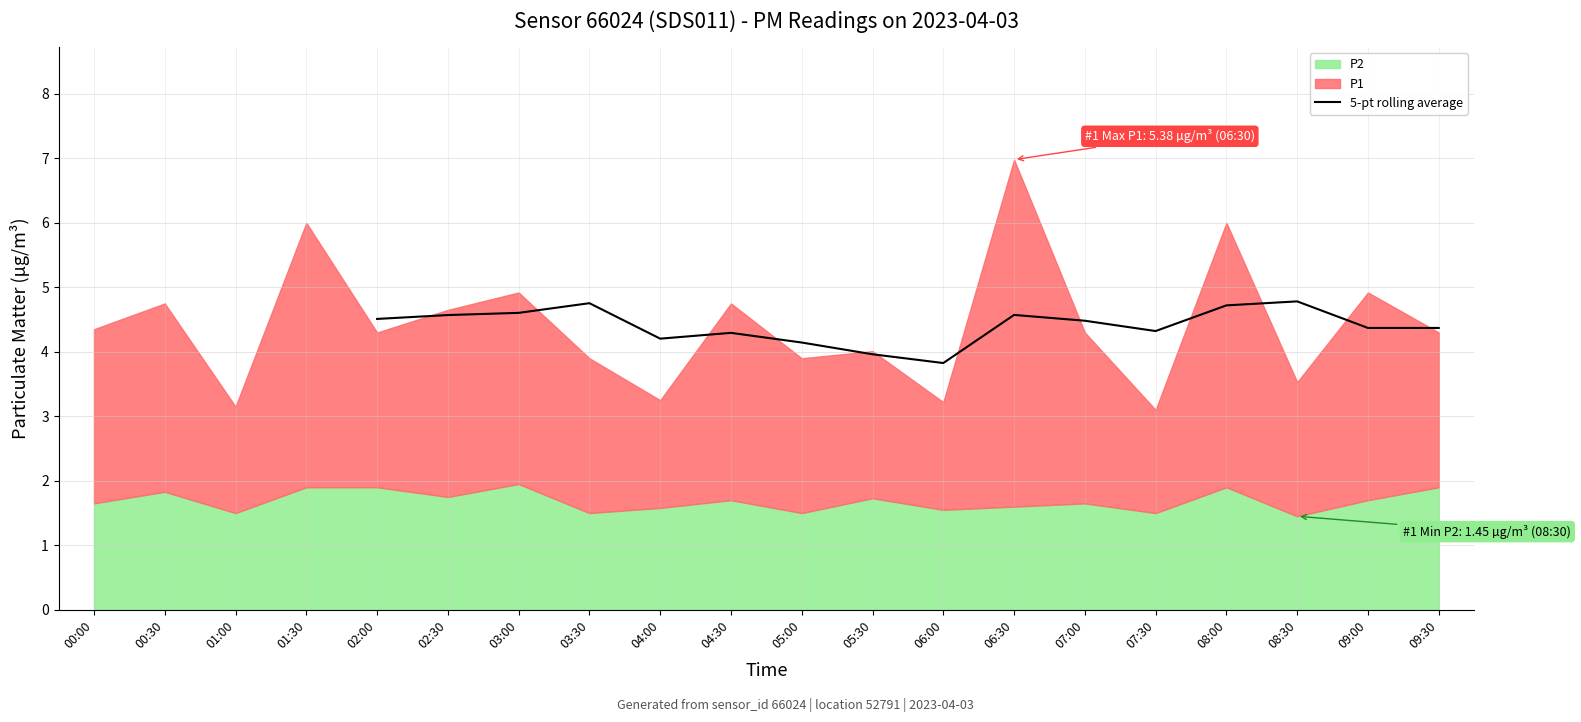

True or false: there are more than 1 points higher than both neighbors.

True